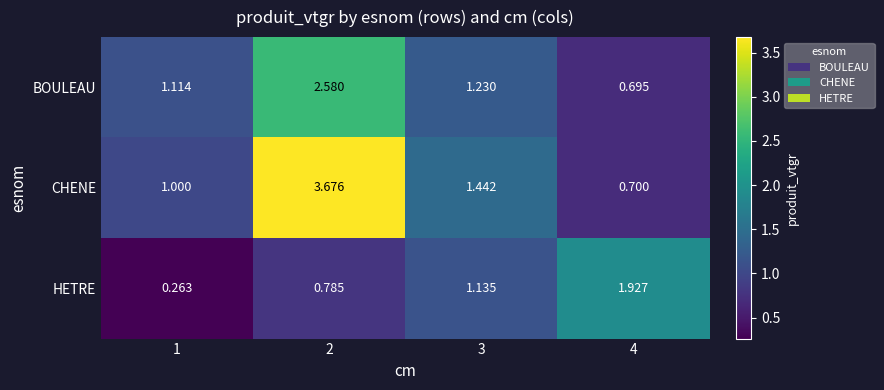

Which series has the widest spread of values?

CHENE